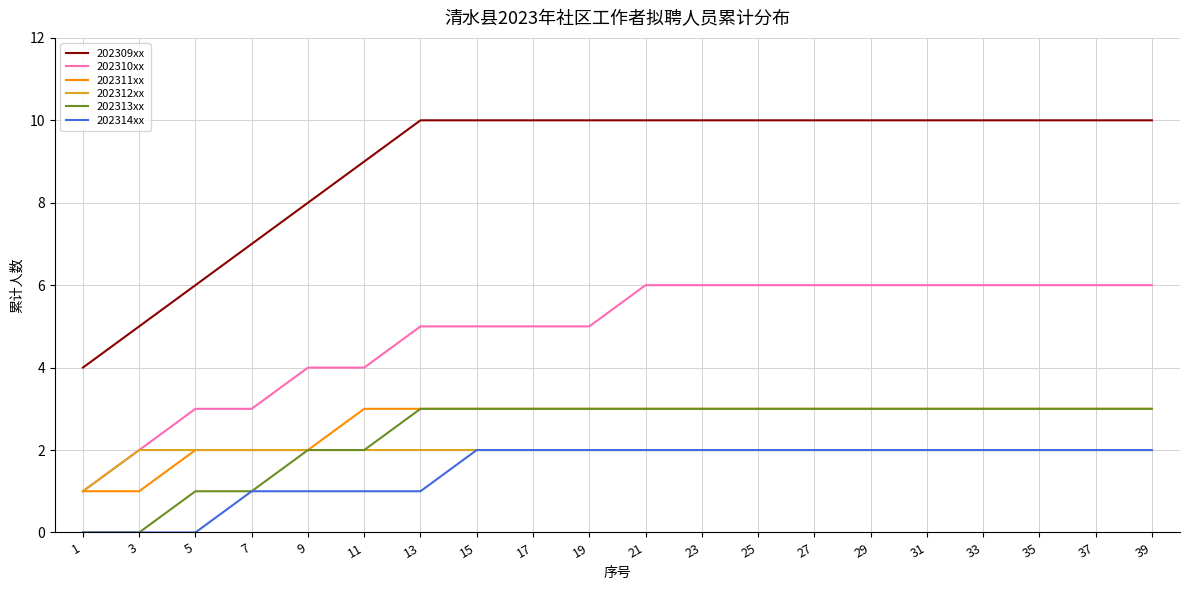

True or false: 202313xx and 202309xx cross at least once.

False